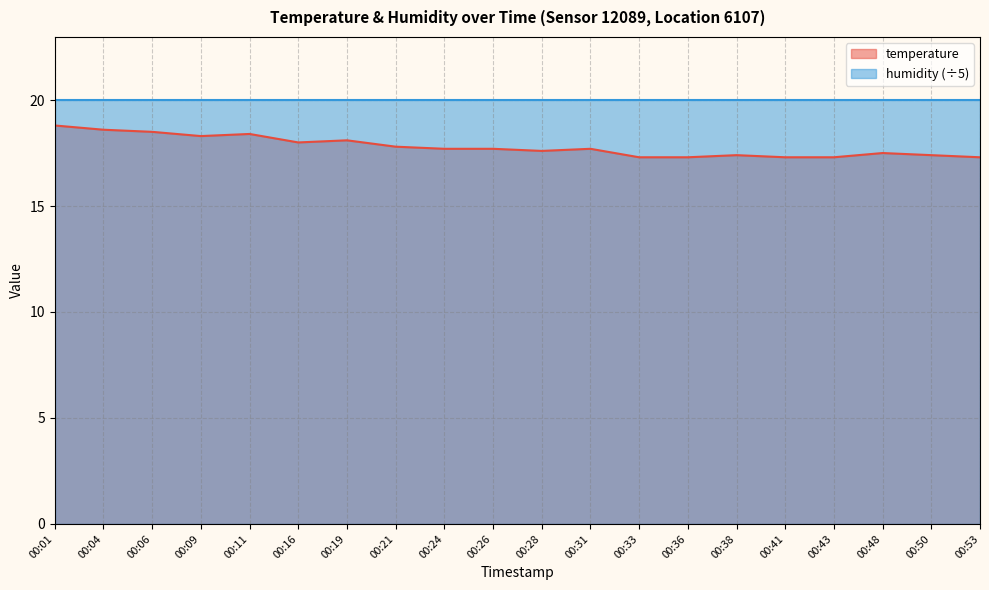

Reading left to right, list all the values displayed in this chart.

18.8	18.6	18.5	18.3	18.4	18.0	18.1	17.8	17.7	17.7	17.6	17.7	17.3	17.3	17.4	17.3	17.3	17.5	17.4	17.3